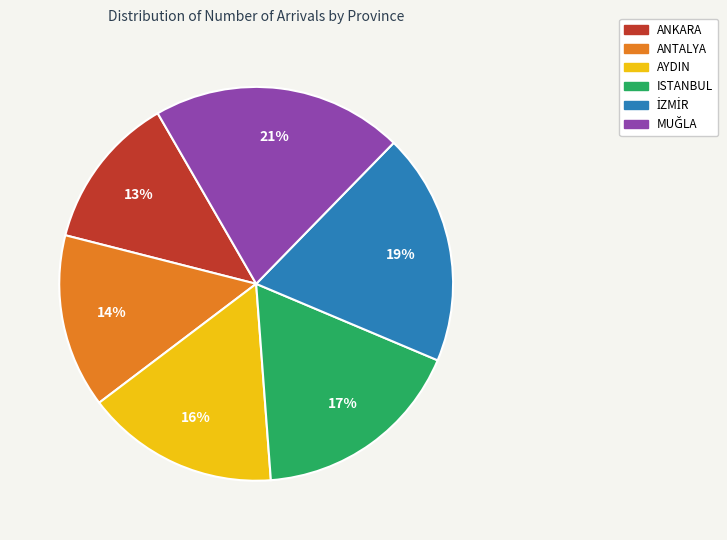

To the nearest percent, what percentage of the pie is ANKARA?

13%